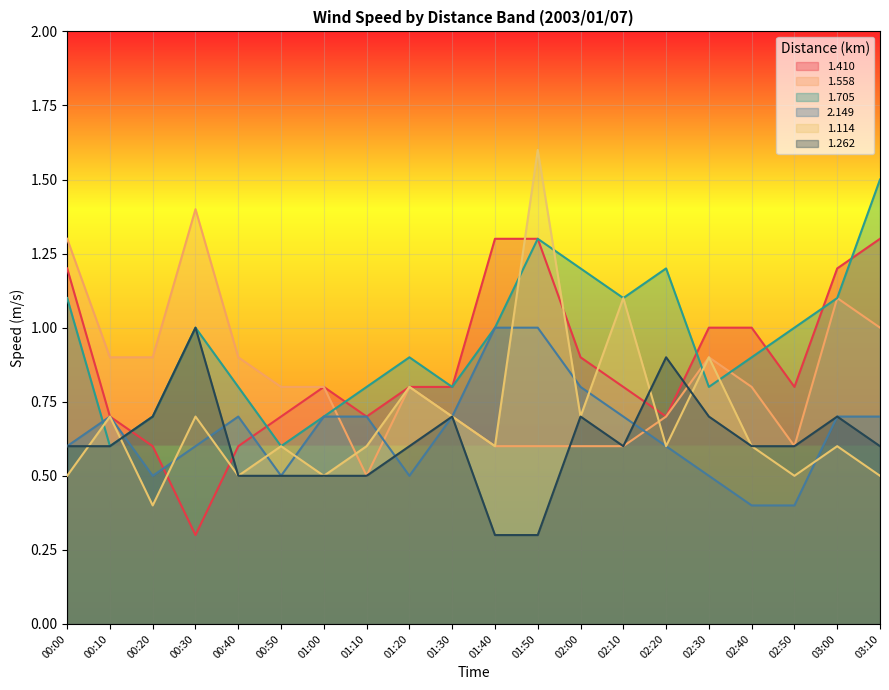

What is the difference between the highest and lowest values at 00:30?

1.1